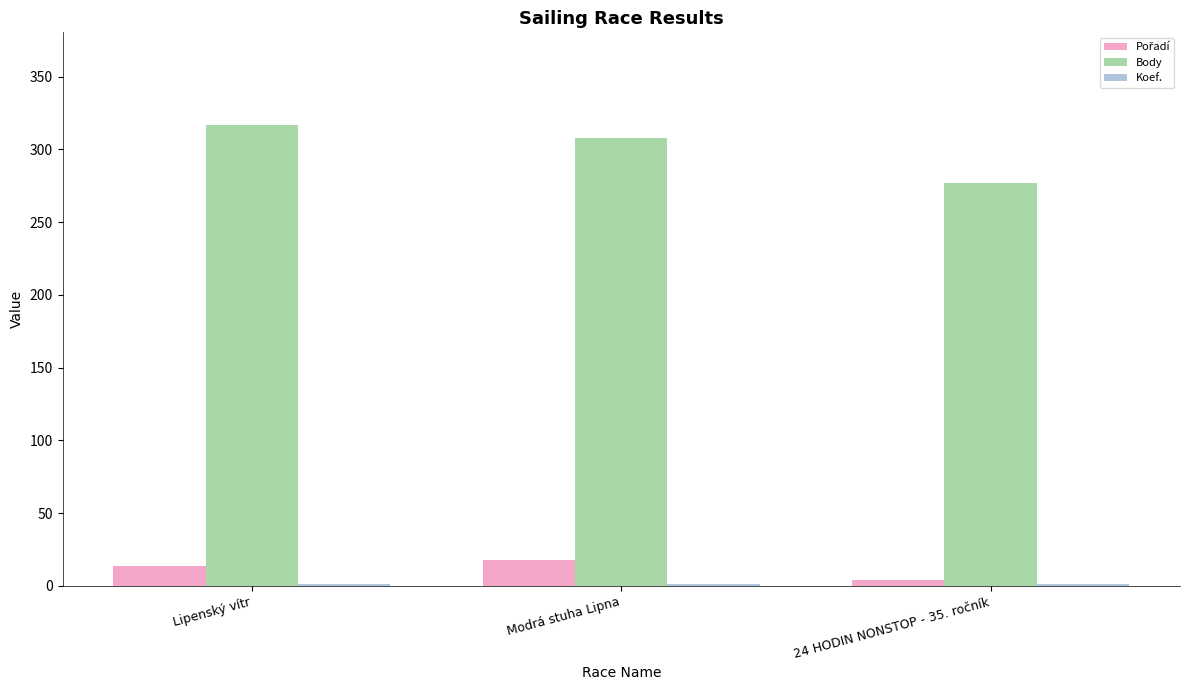

Which series has the largest total across all categories?

Body